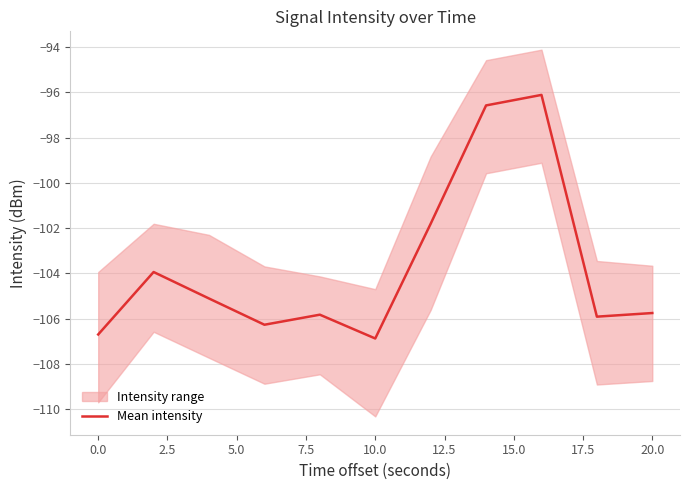

What is the difference between the second highest and minimum values?

10.3